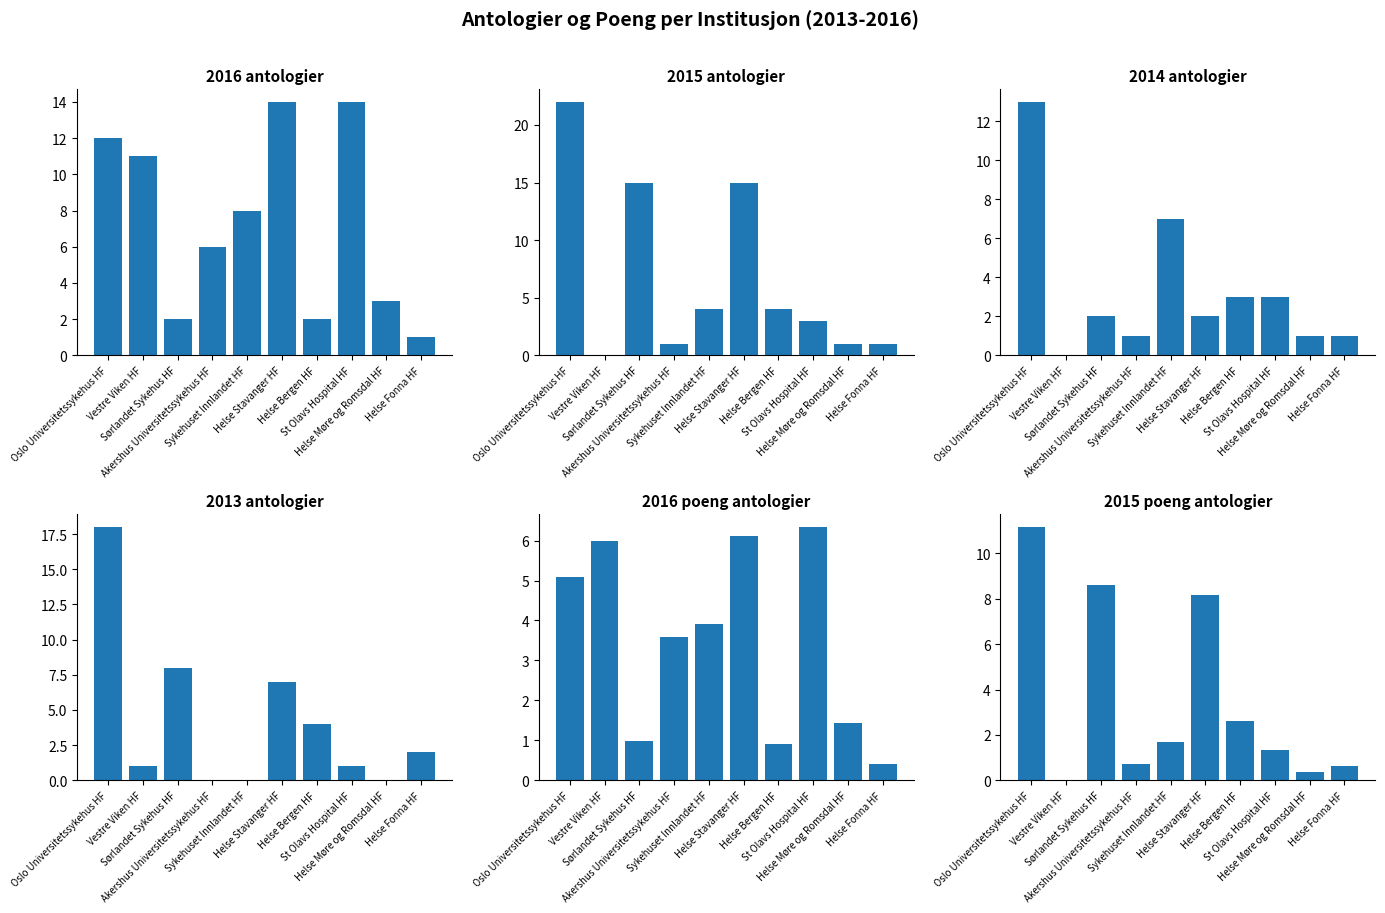

Where is 2015 antologier nearest to the value 11?

Sørlandet Sykehus HF